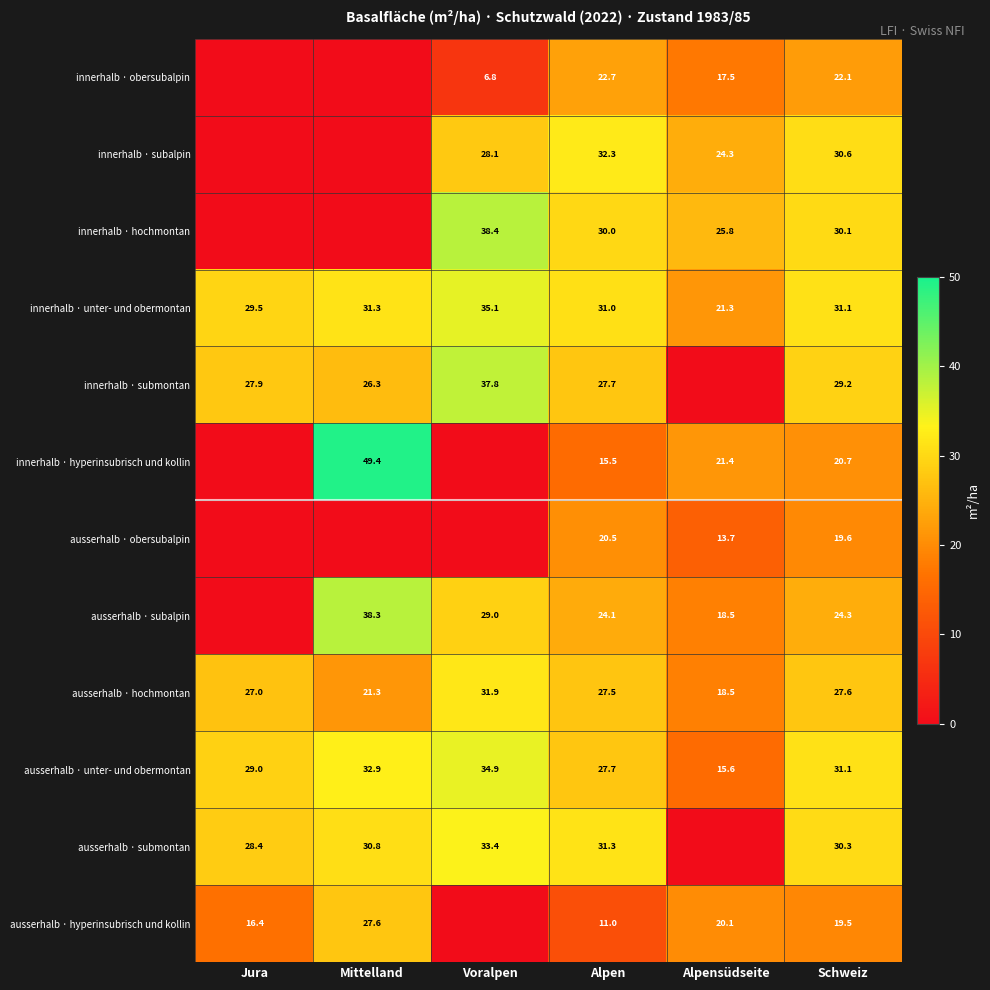

Is the value of innerhalb · obersubalpin at Voralpen greater than the value of ausserhalb · subalpin at Mittelland?

No